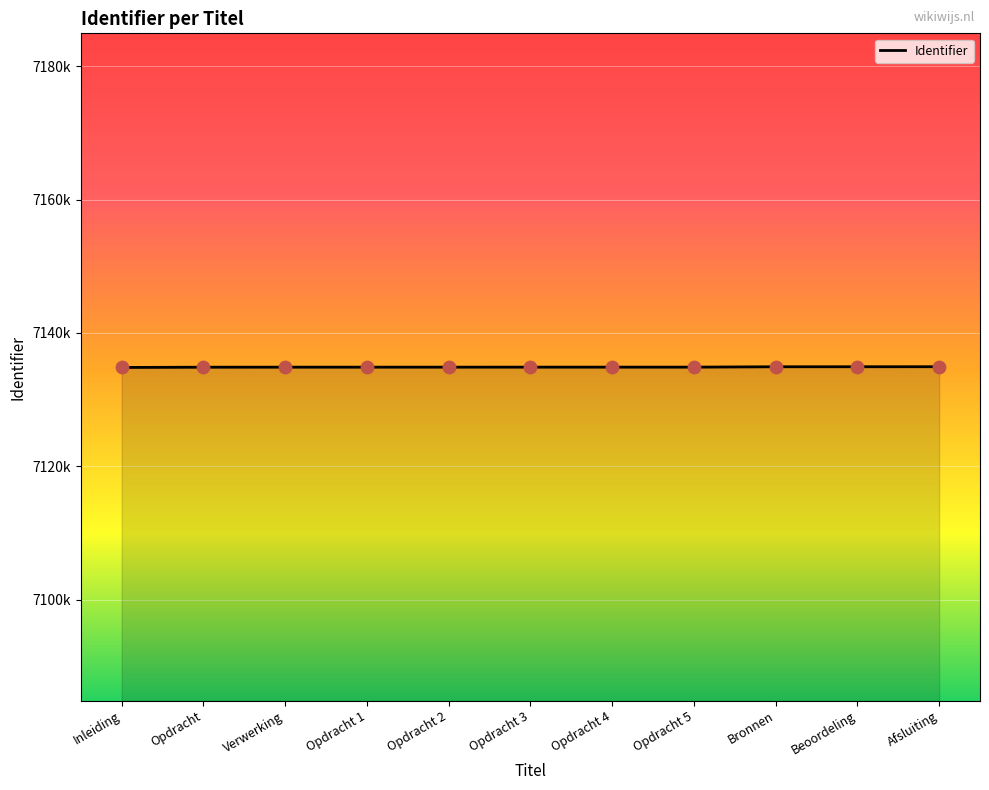

Approximately how many times larger is the value at Opdracht 4 compared to Verwerking?

1.0